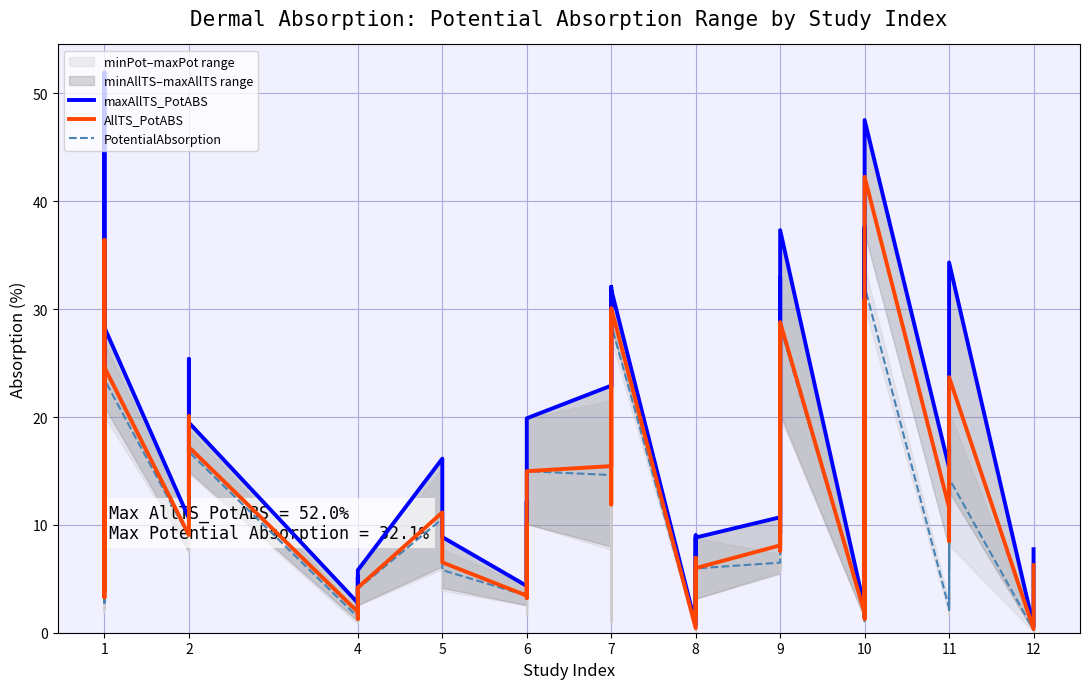

Rank the series by their maximum value, from lowest to highest.

PotentialAbsorption, AllTS_PotABS, maxAllTS_PotABS